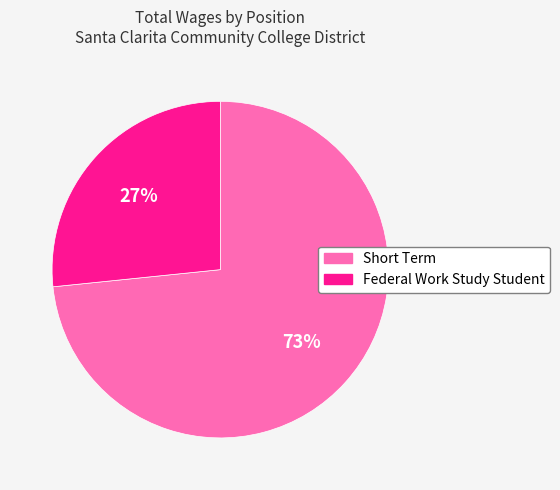

To the nearest percent, what is the combined percentage of Short Term and Federal Work Study Student?

100%